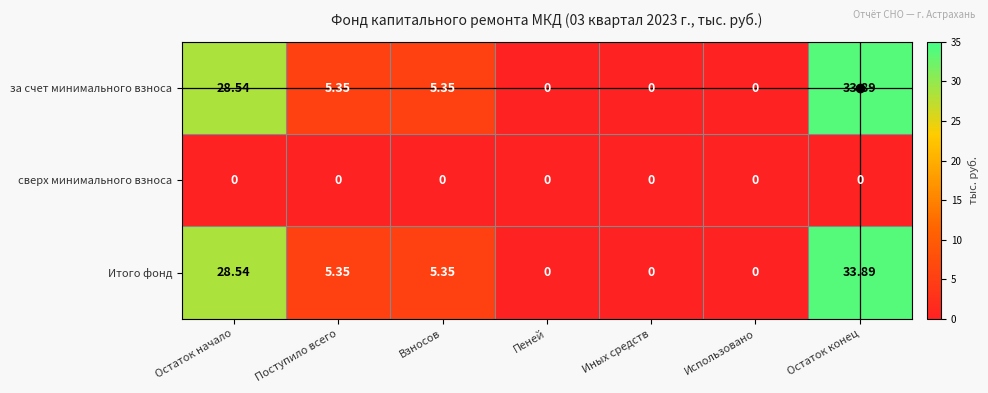

Which category has the highest value across all series?

Остаток конец